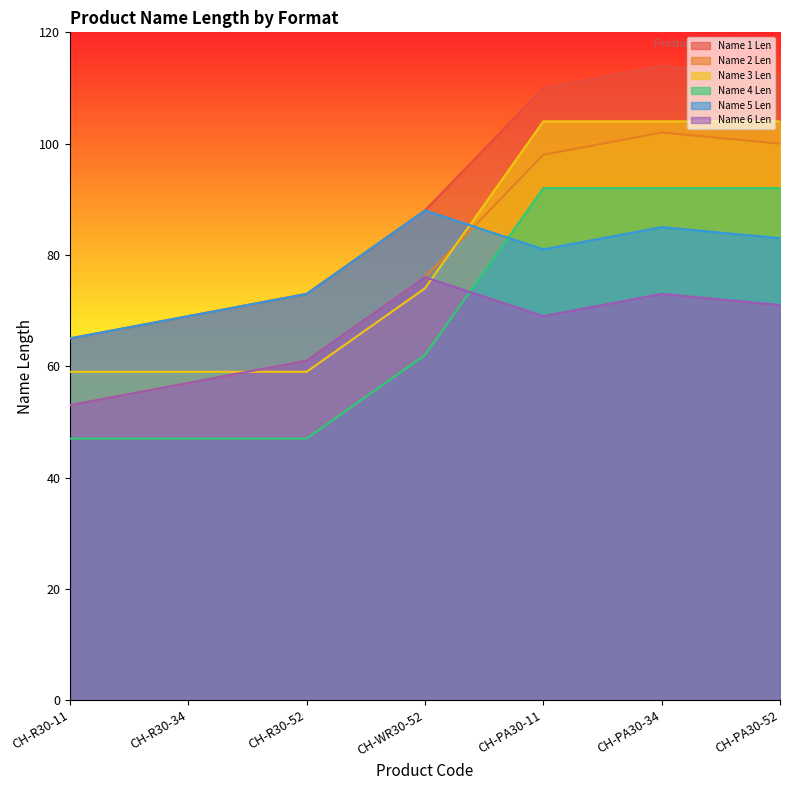

Which label corresponds to the largest value in the chart?

CH-PA30-34